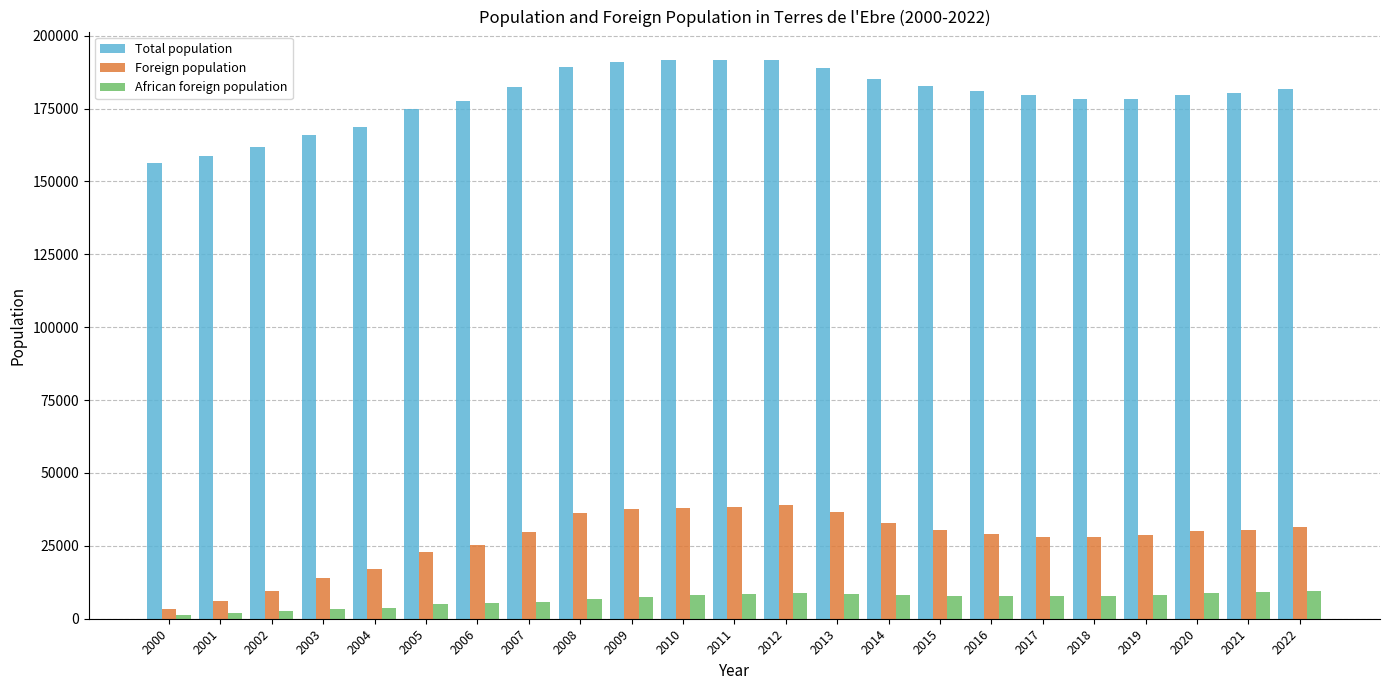

What is the greatest value displayed?

191826